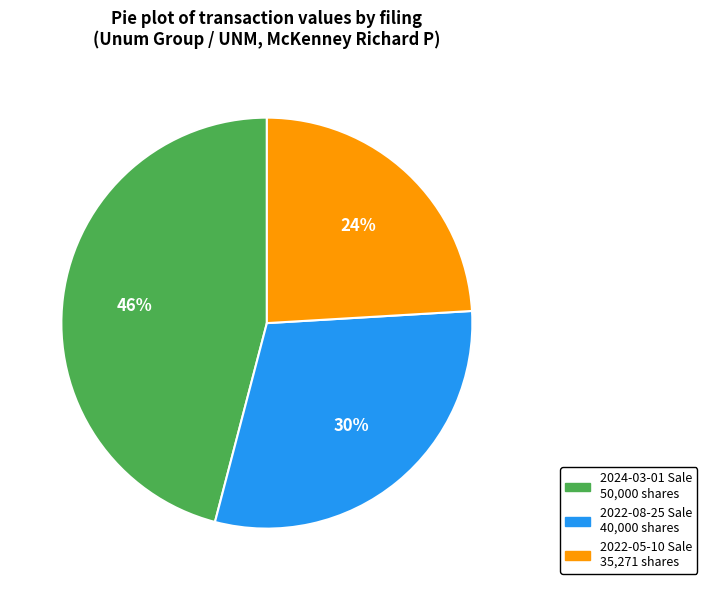

How many segments does this pie chart have?

3